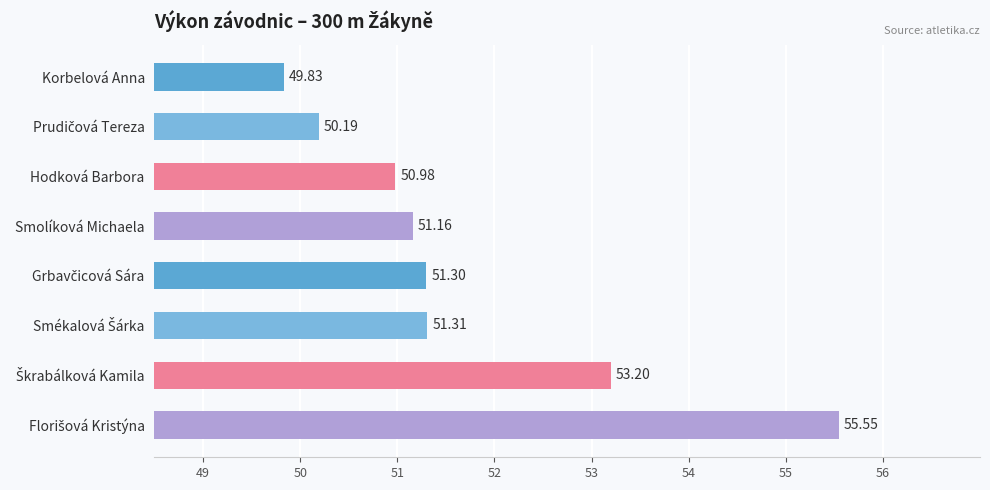

What is the change in value from Korbelová Anna to Smolíková Michaela?

+1.3